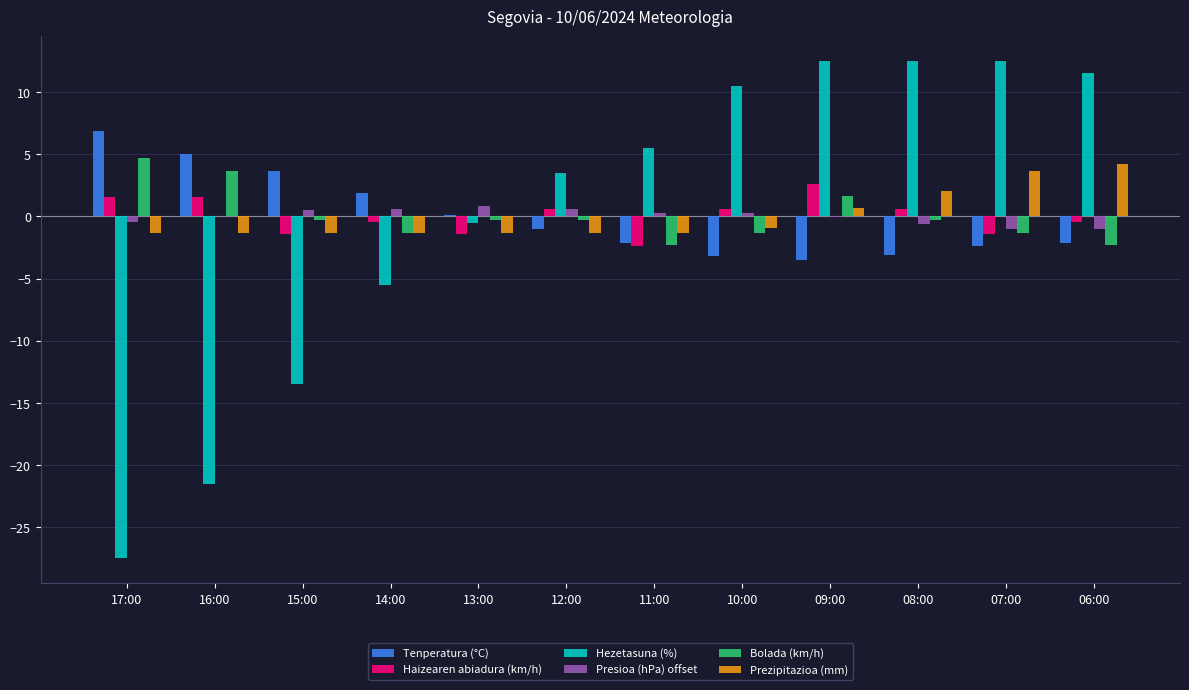

Is the value of Presioa (hPa) offset at 08:00 greater than the value of Haizearen abiadura (km/h) at 08:00?

No